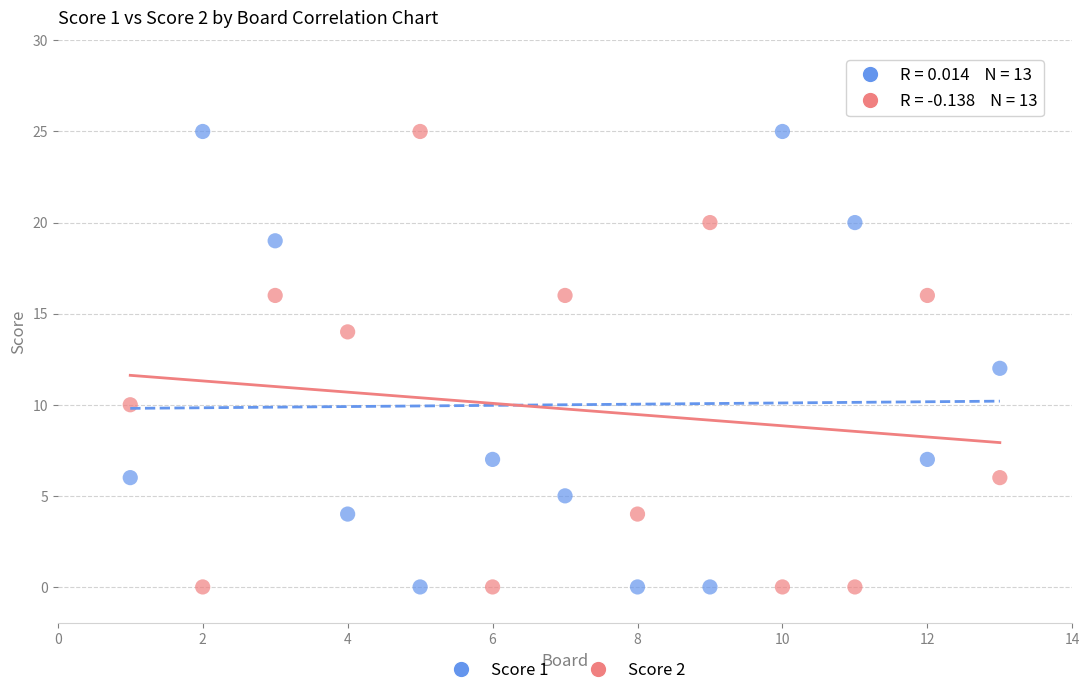

What is the X range (max minus min) for the scatter plot?

12